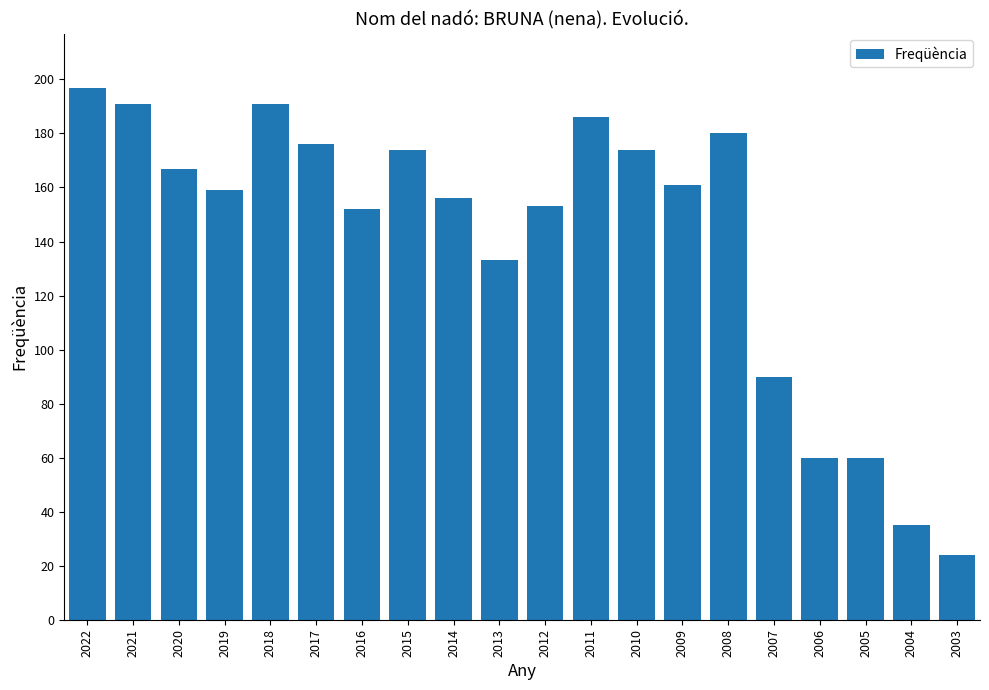

What is the difference between the second highest and second lowest values?

156